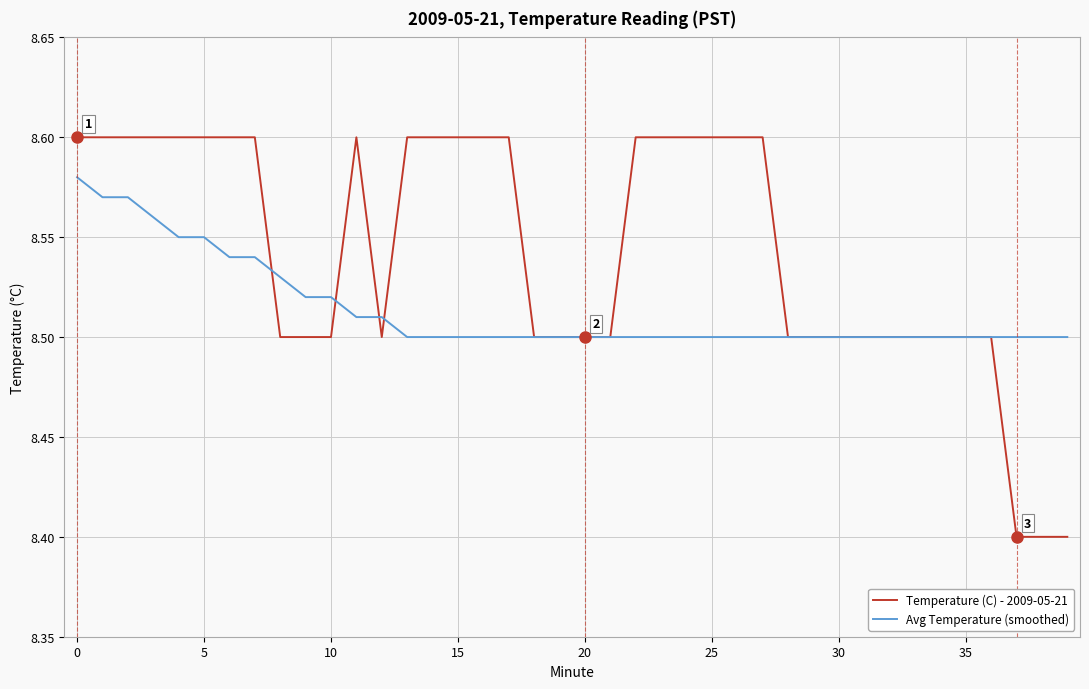

Rank the series by their average value, from lowest to highest.

Avg Temperature (smoothed), Temperature (C) - 2009-05-21